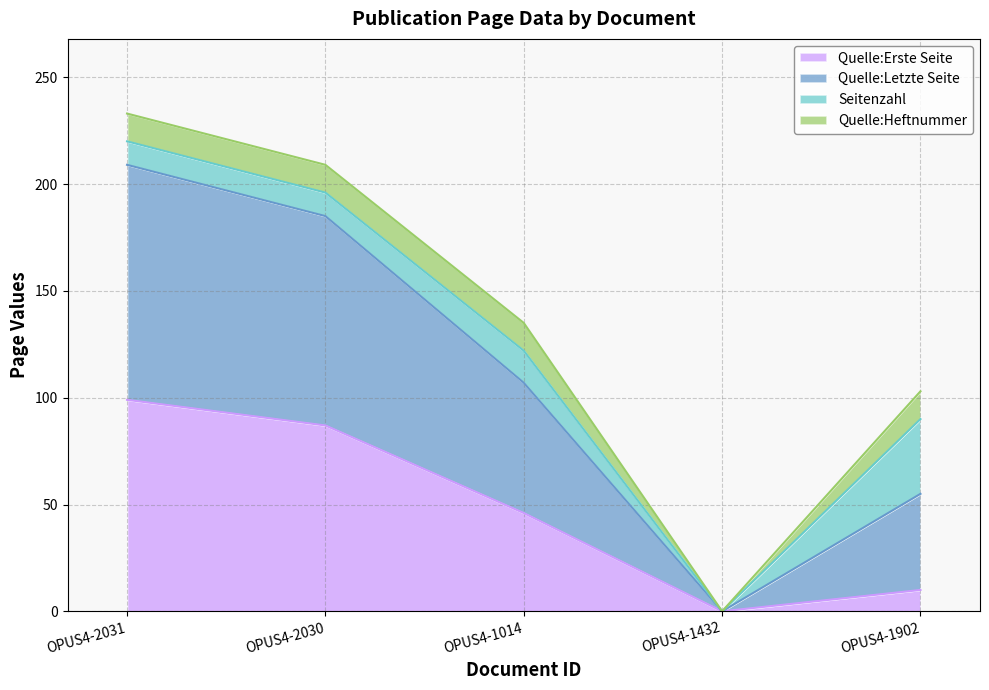

What are all the series names shown in the legend?

Quelle:Erste Seite, Quelle:Letzte Seite, Seitenzahl, Quelle:Heftnummer